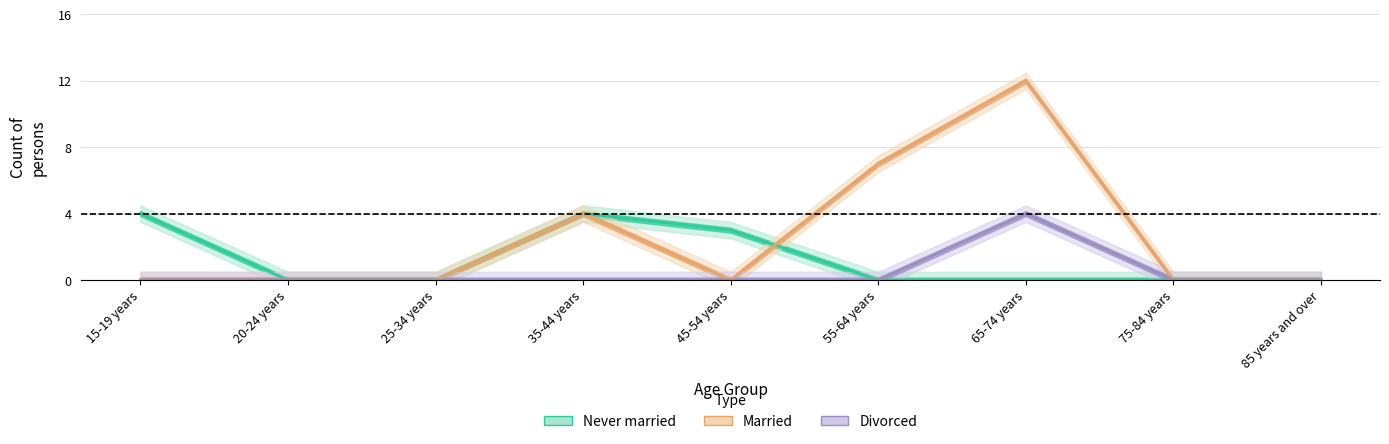

Reading left to right, what are all the values shown in this chart?

Never married: 4	0	0	4	3	0	0	0	0
Married: 0	0	0	4	0	7	12	0	0
Divorced: 0	0	0	0	0	0	4	0	0